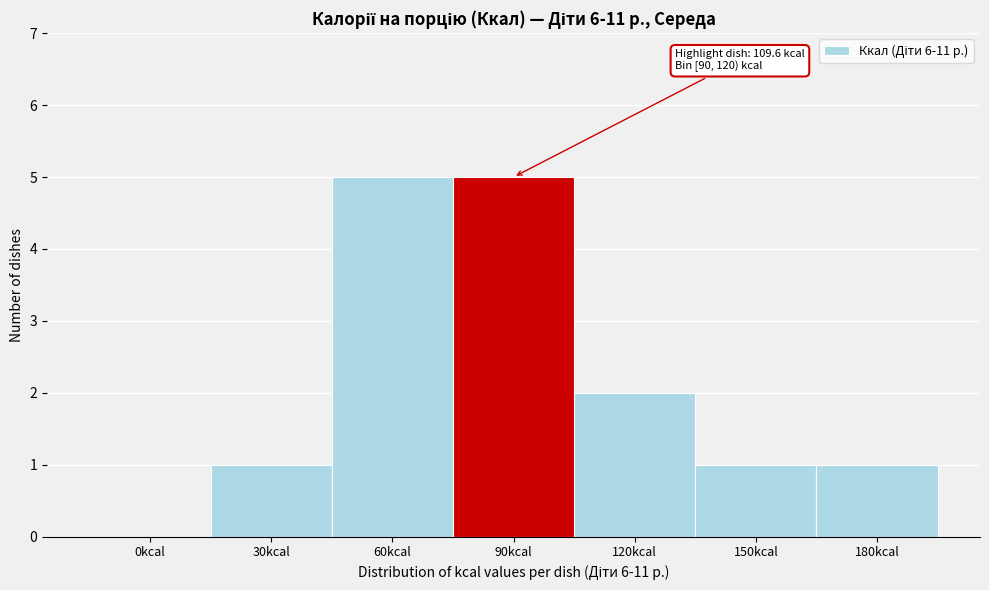

Reading left to right, transcribe all the data shown in this chart.

0kcal=0	30kcal=1	60kcal=5	90kcal=5	120kcal=2	150kcal=1	180kcal=1